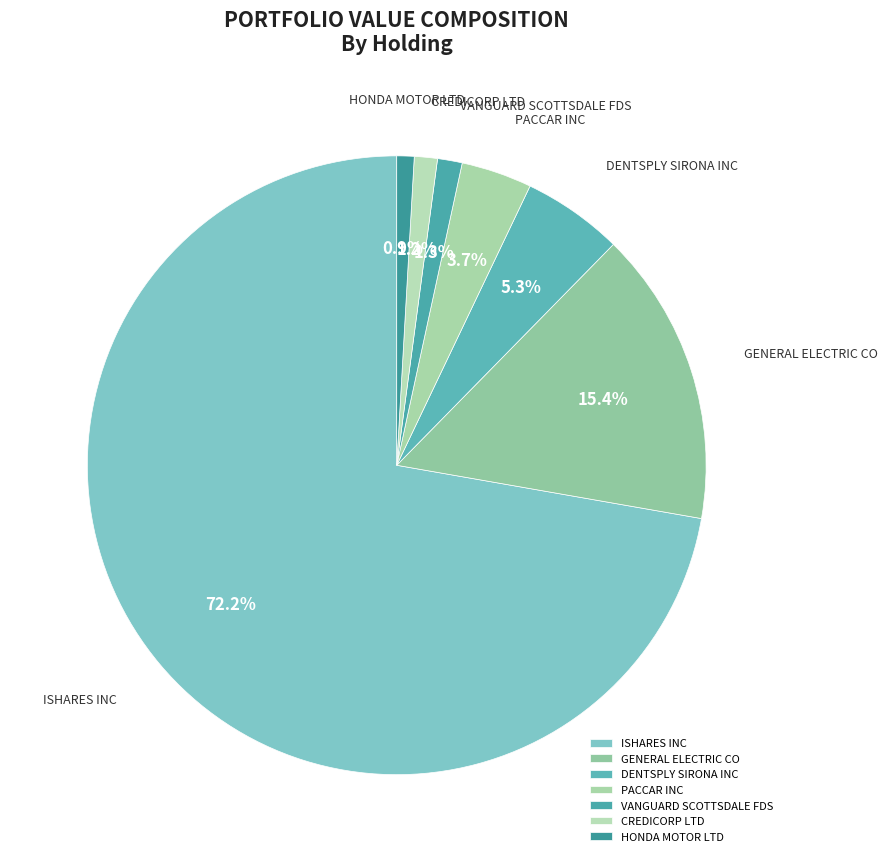

To the nearest percent, what is the difference between the largest and smallest slice percentages?

71%